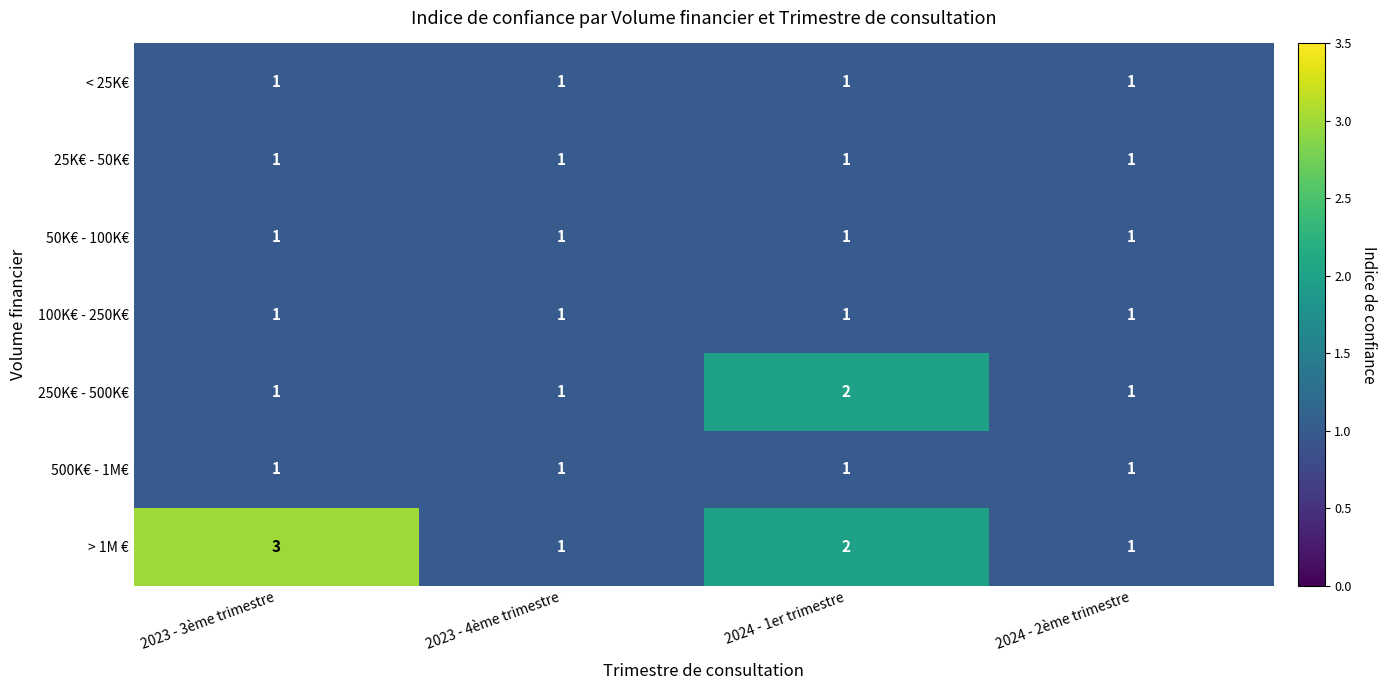

What is the sum of all 500K€ - 1M€ values?

4